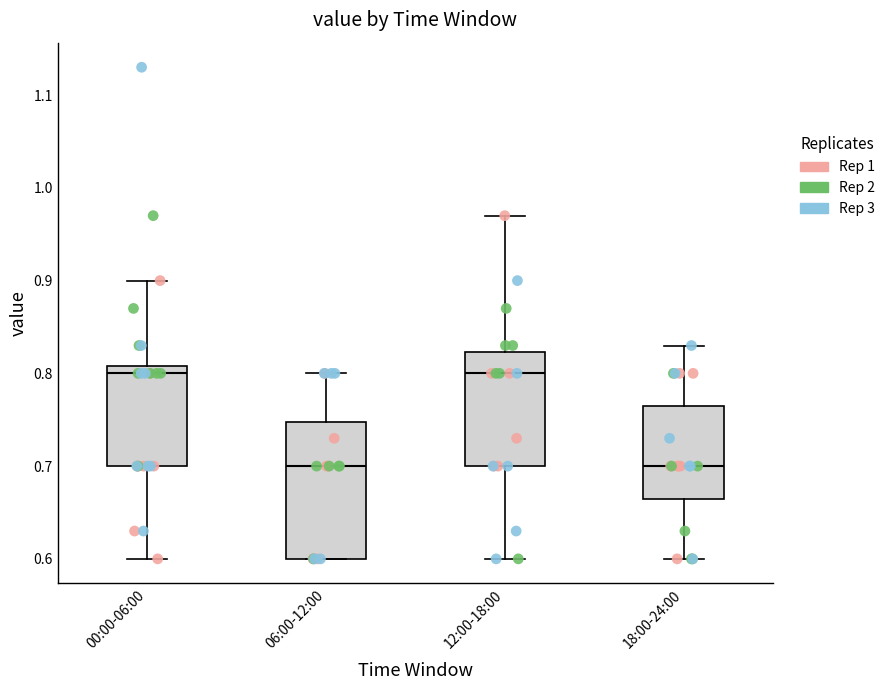

Which box is the tallest, from its lower edge to its upper edge?

06:00-12:00